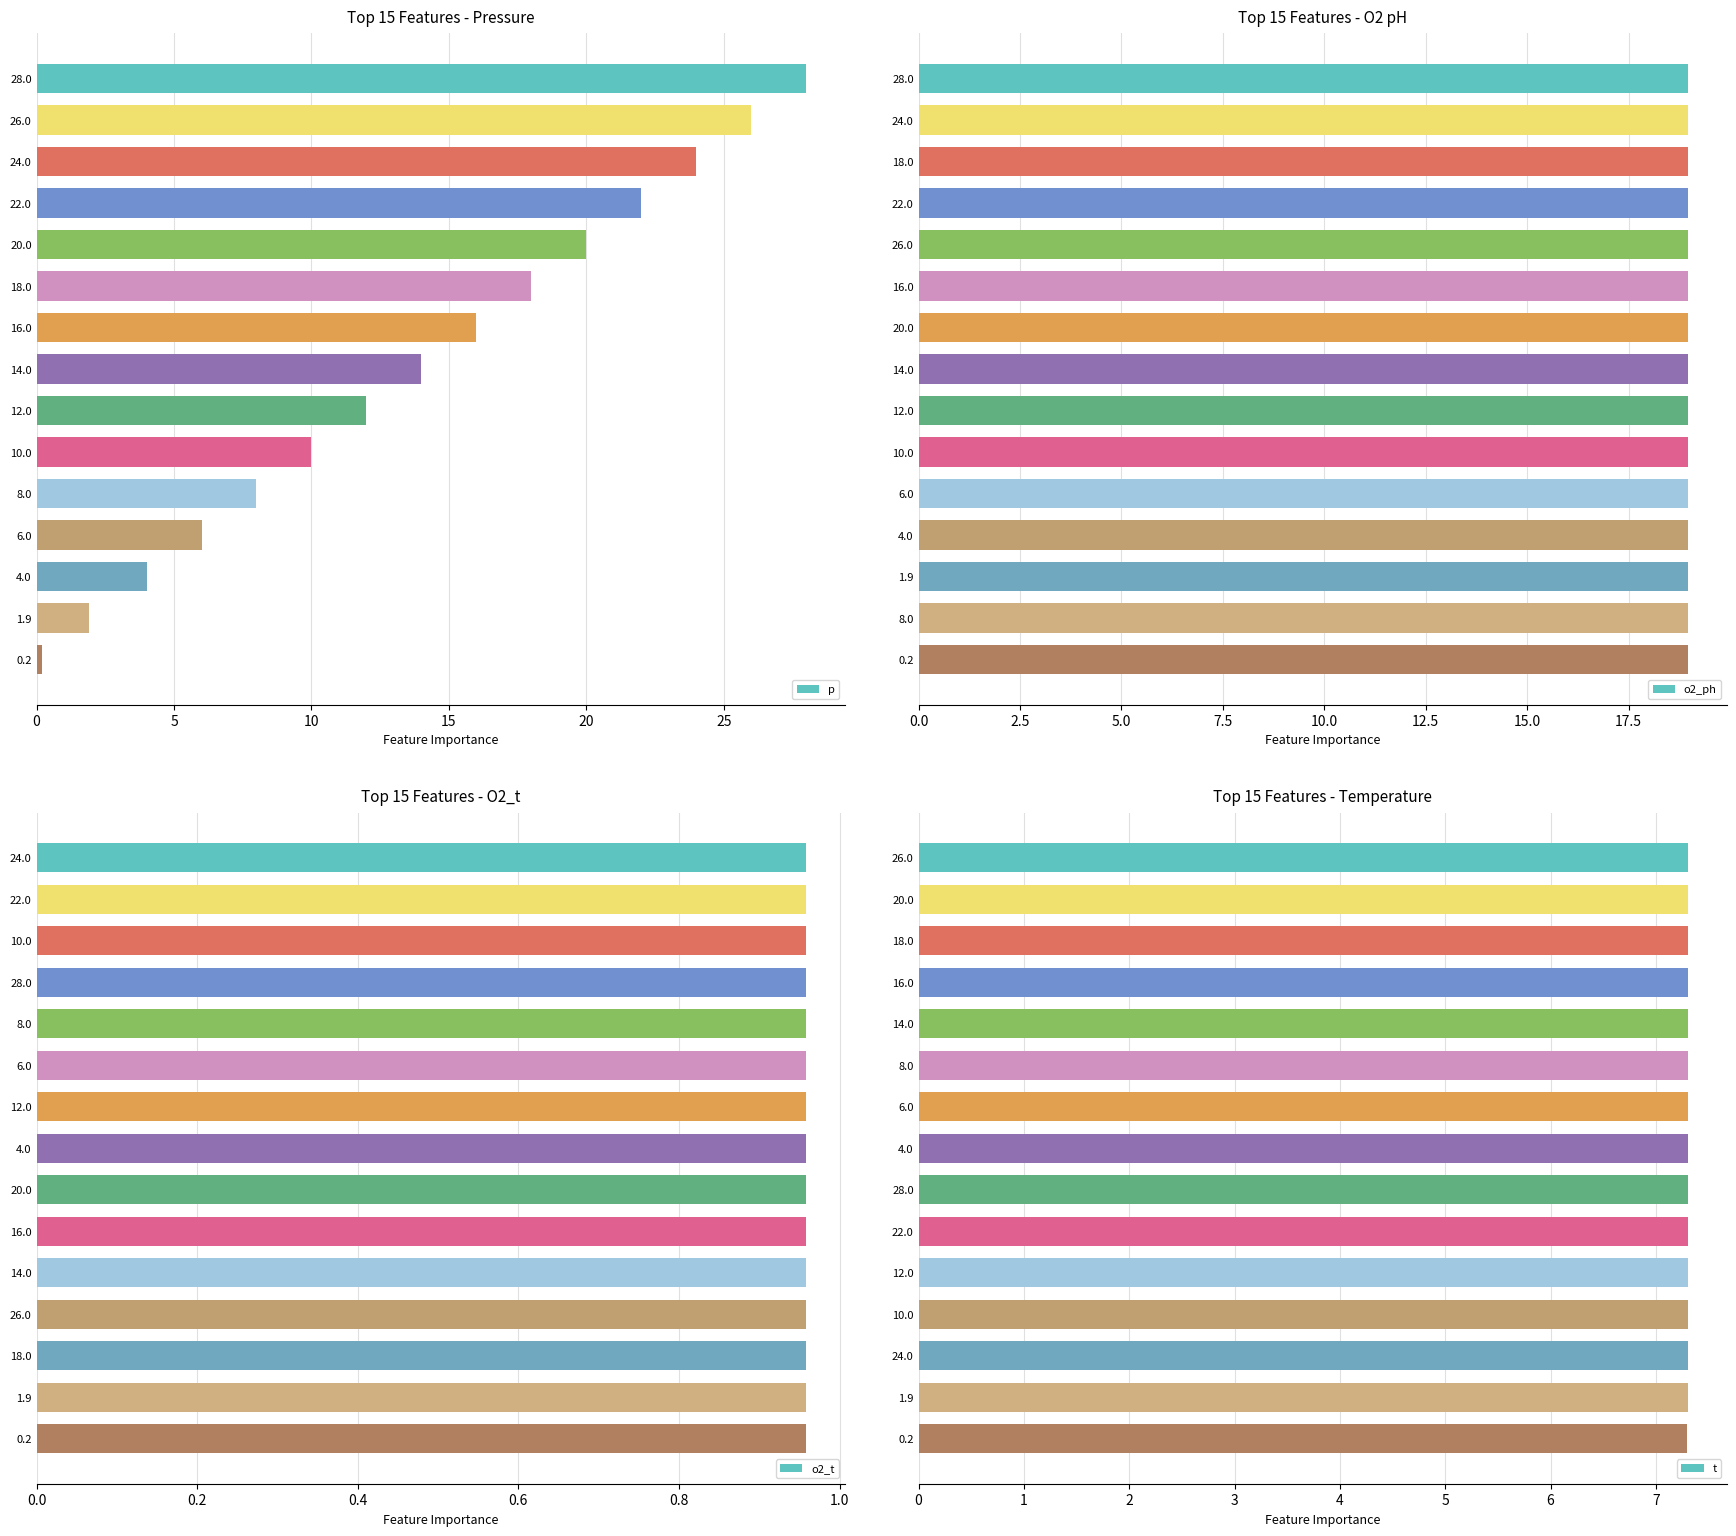

Rank the series by their average value, from lowest to highest.

o2_t, t, p, o2_ph